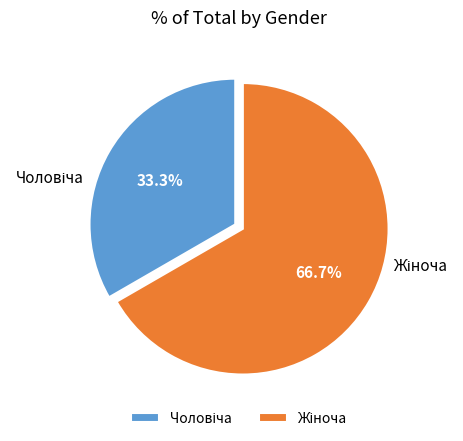

Is there a majority slice in this chart?

Yes